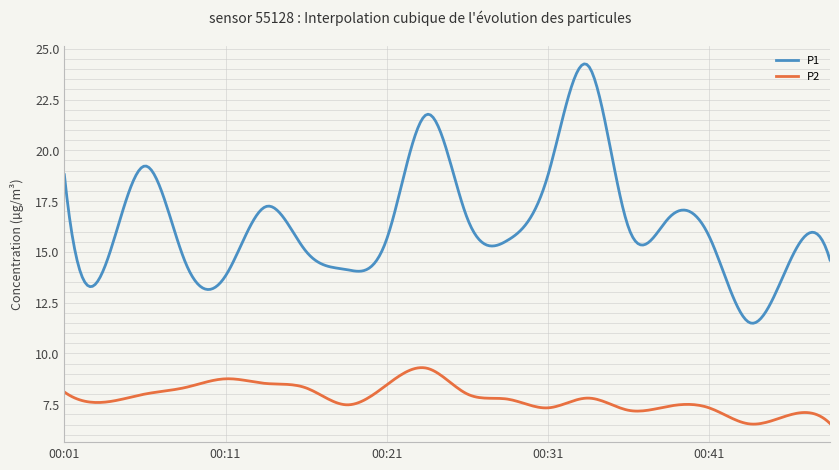

At how many categories does at least one series exceed 9?

300